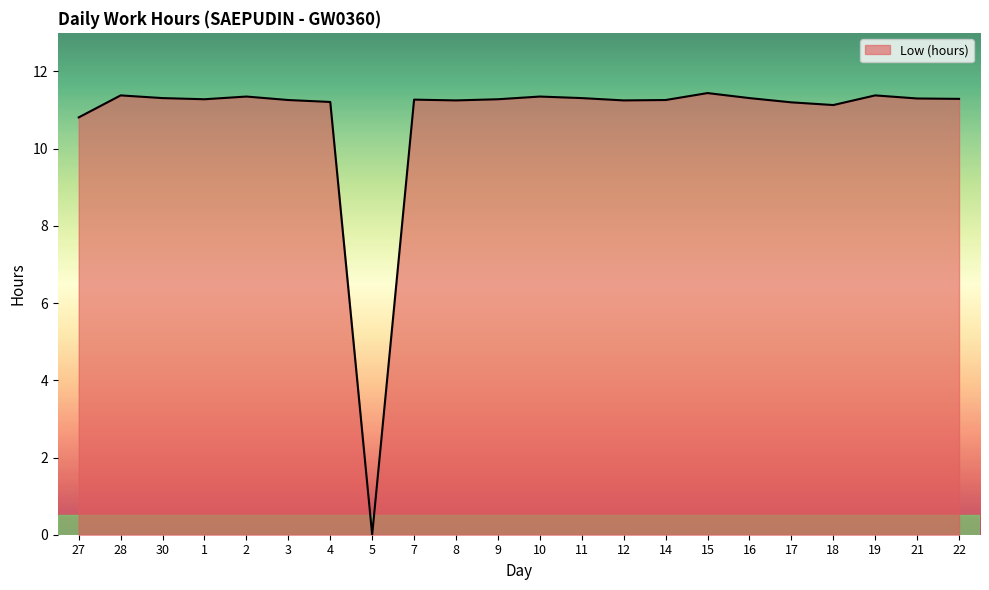

Is it true that the value at 21 is 11.3?

True